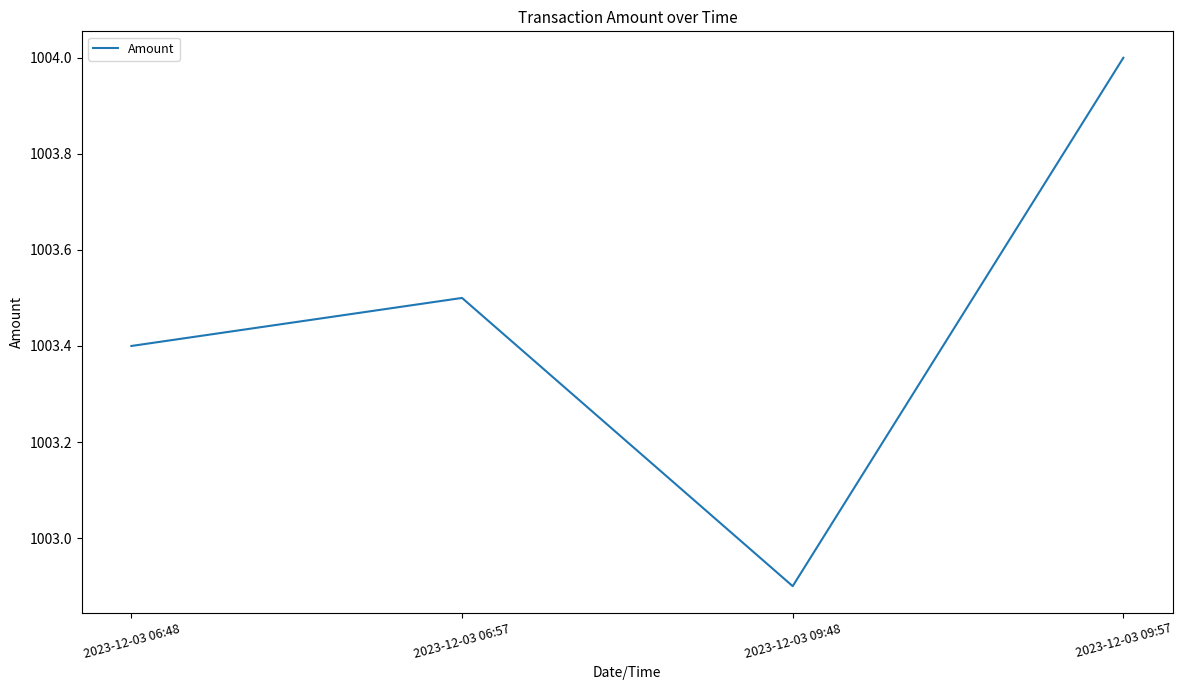

What is the average value?

1003.5